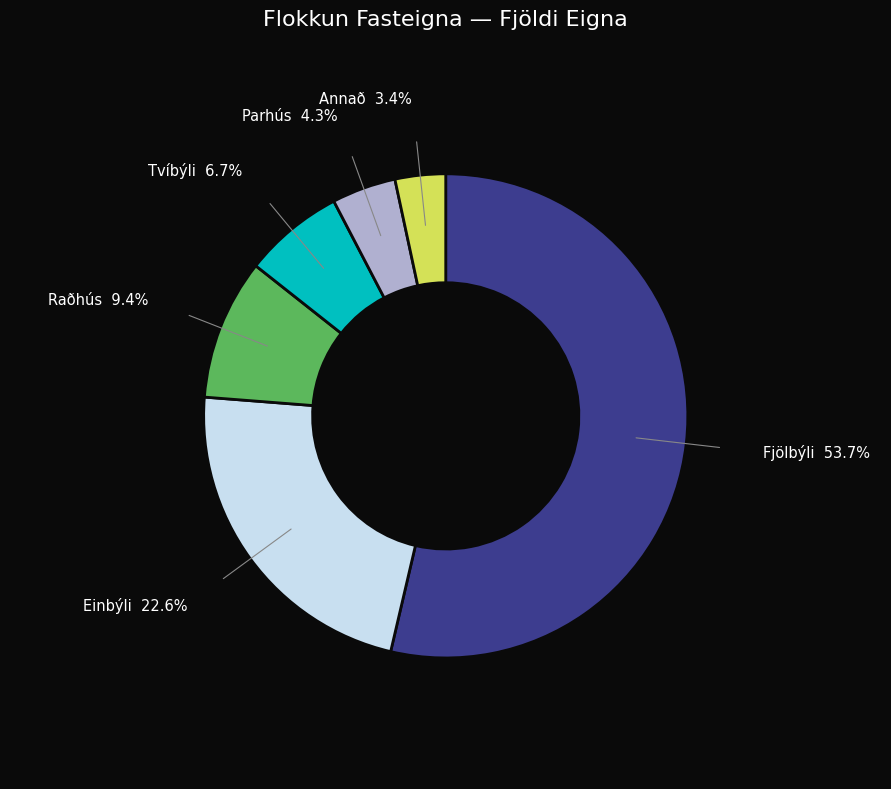

Is there a majority slice in this chart?

Yes